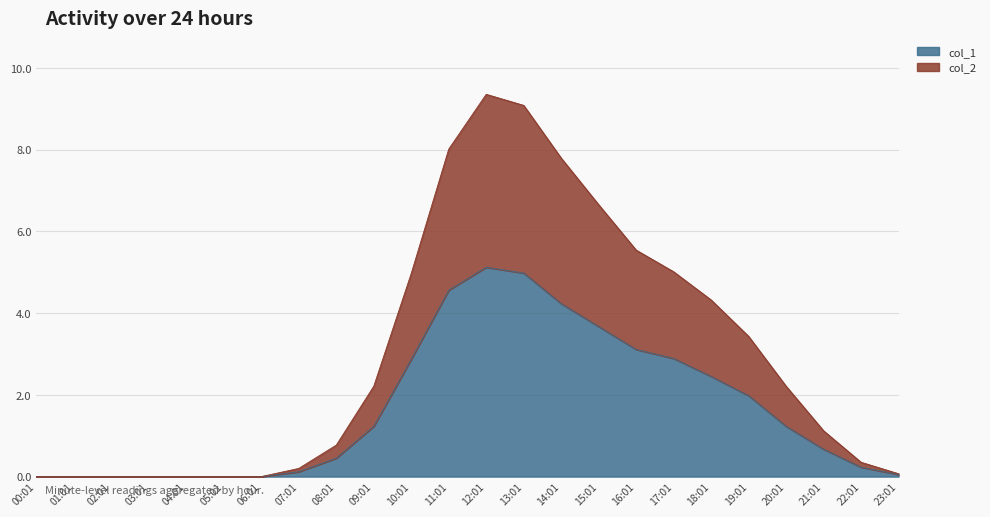

The col_1 series shows 0.0 at 04:01. True or false?

True